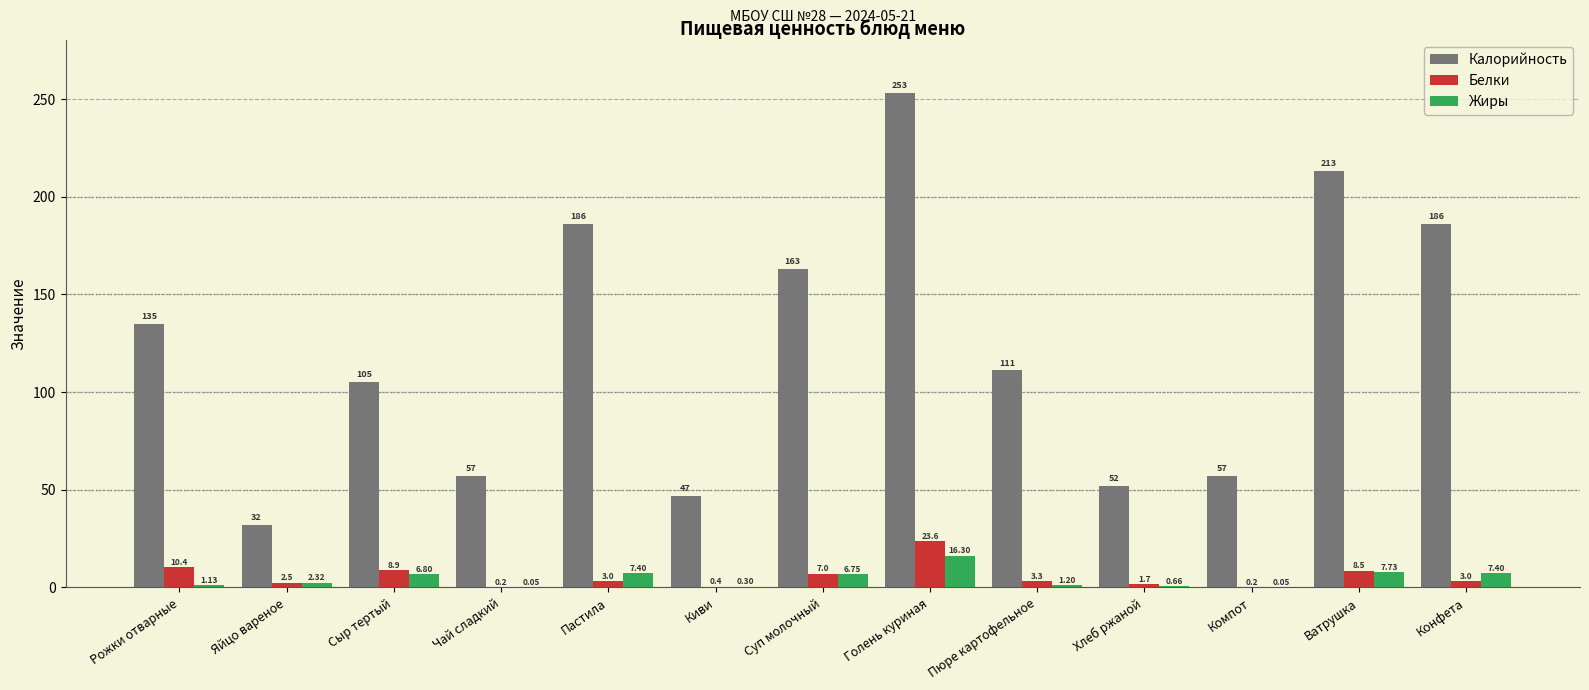

What is the sum of the Калорийность values at Пюре картофельное and Компот?

168.0